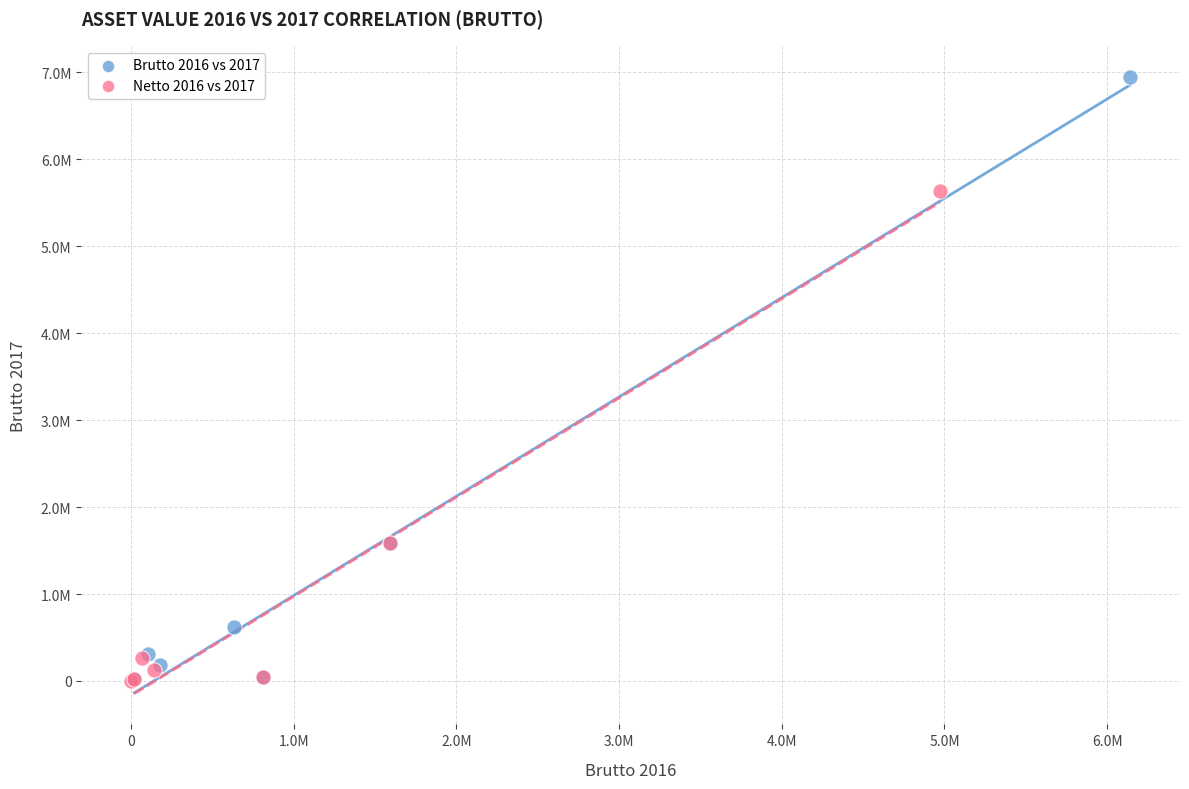

What are all the series names shown in the legend?

Brutto 2016 vs 2017, Netto 2016 vs 2017